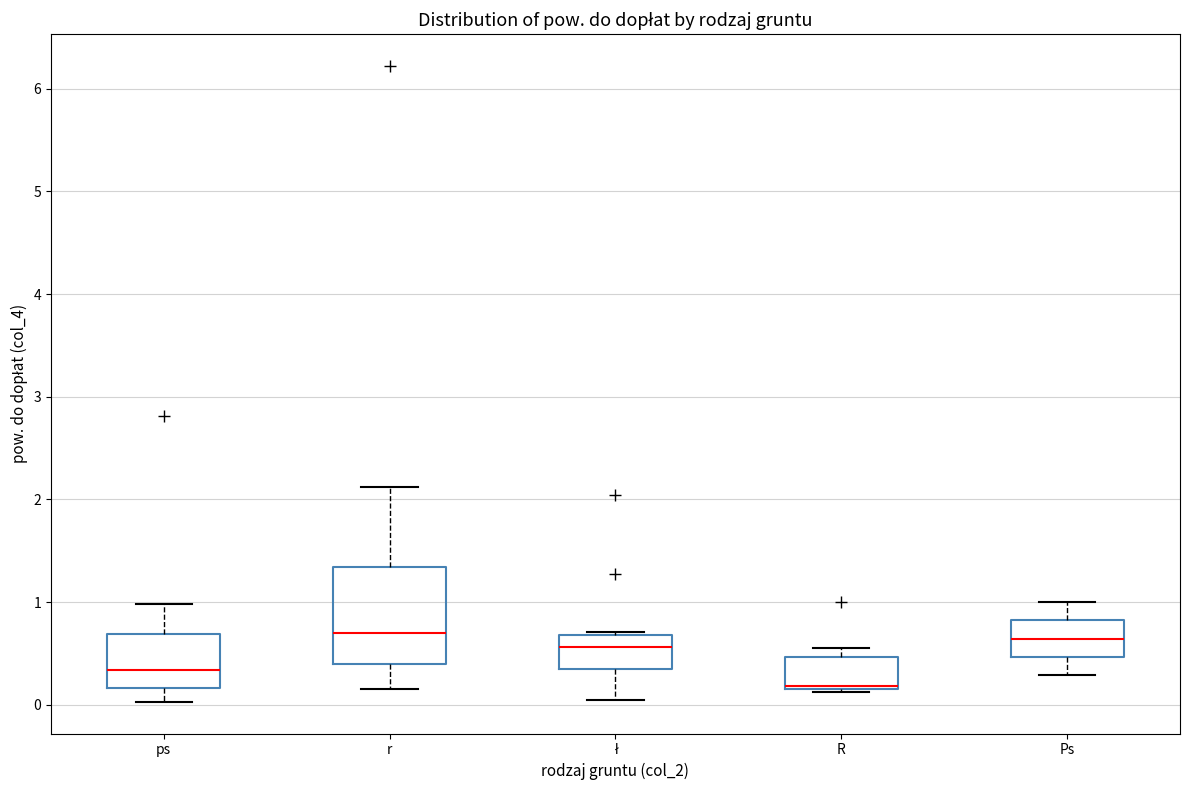

Where is the lower edge of the box for Ps on the y-axis? The values are not printed on the chart, so give them approximately, as read against the axis.

0.5